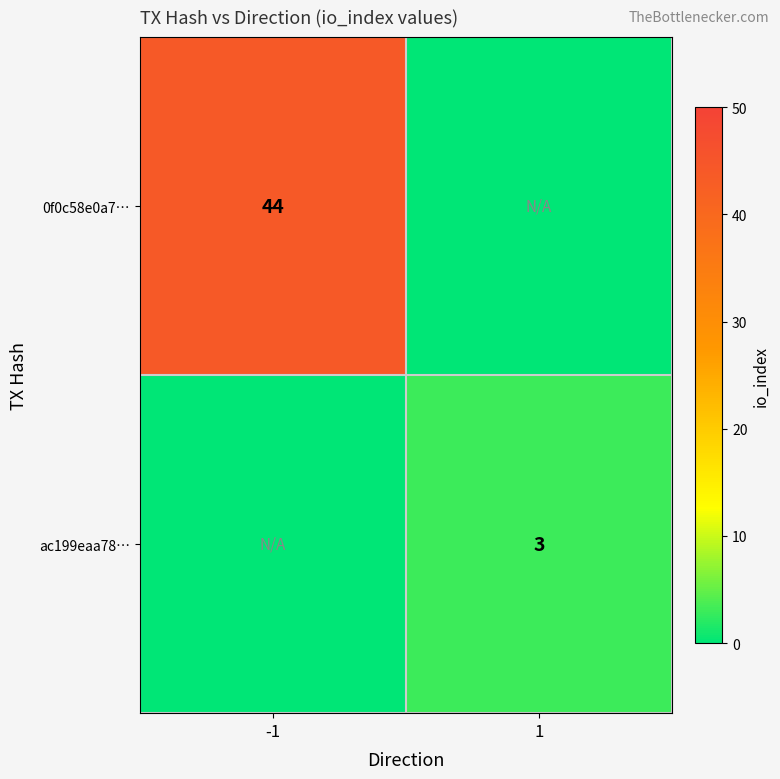

Is it true that 0f0c58e0a7… equals 44 at -1?

True